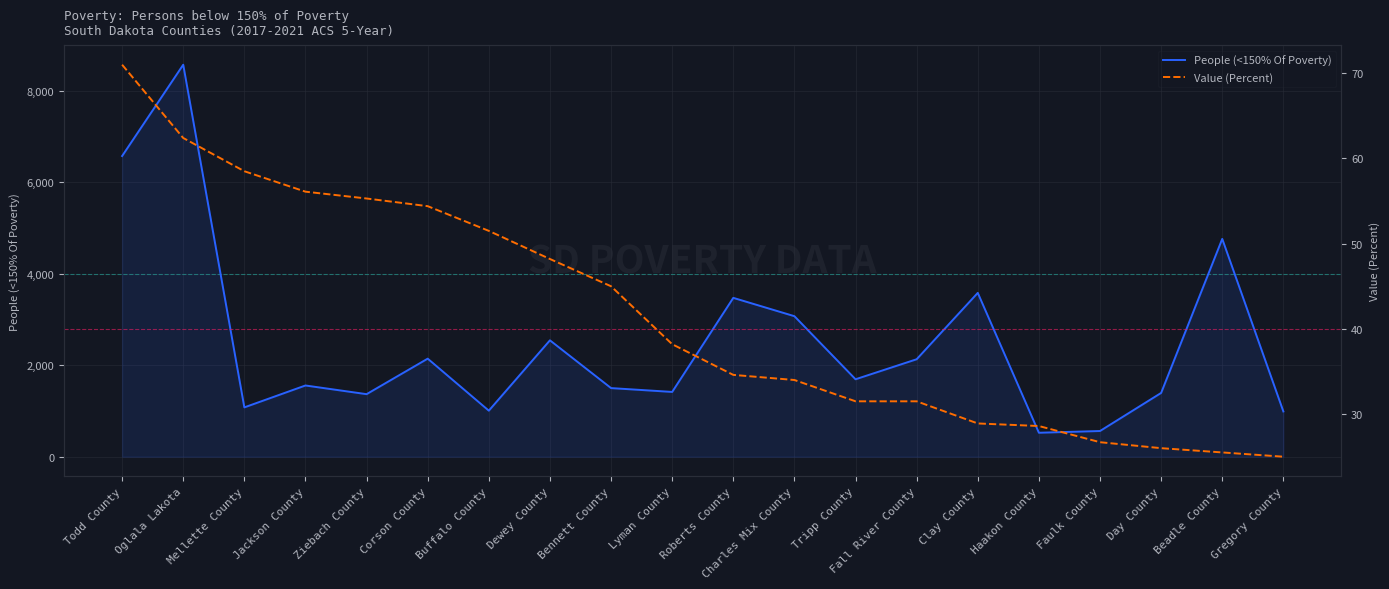

The value of Value (Percent) at Gregory County is 7.6. True or false?

False